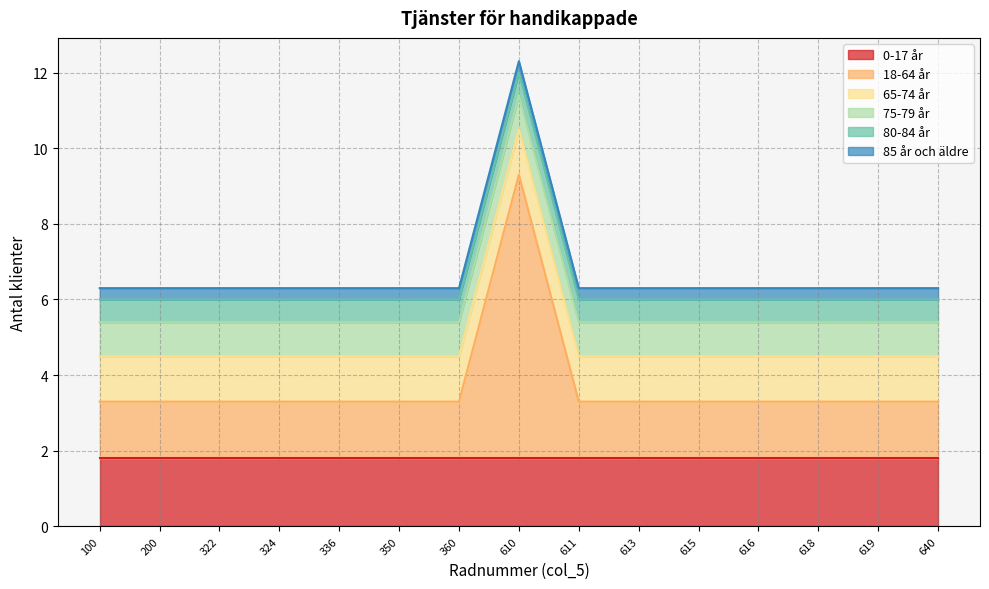

What is the total value across all series at 611?

6.3